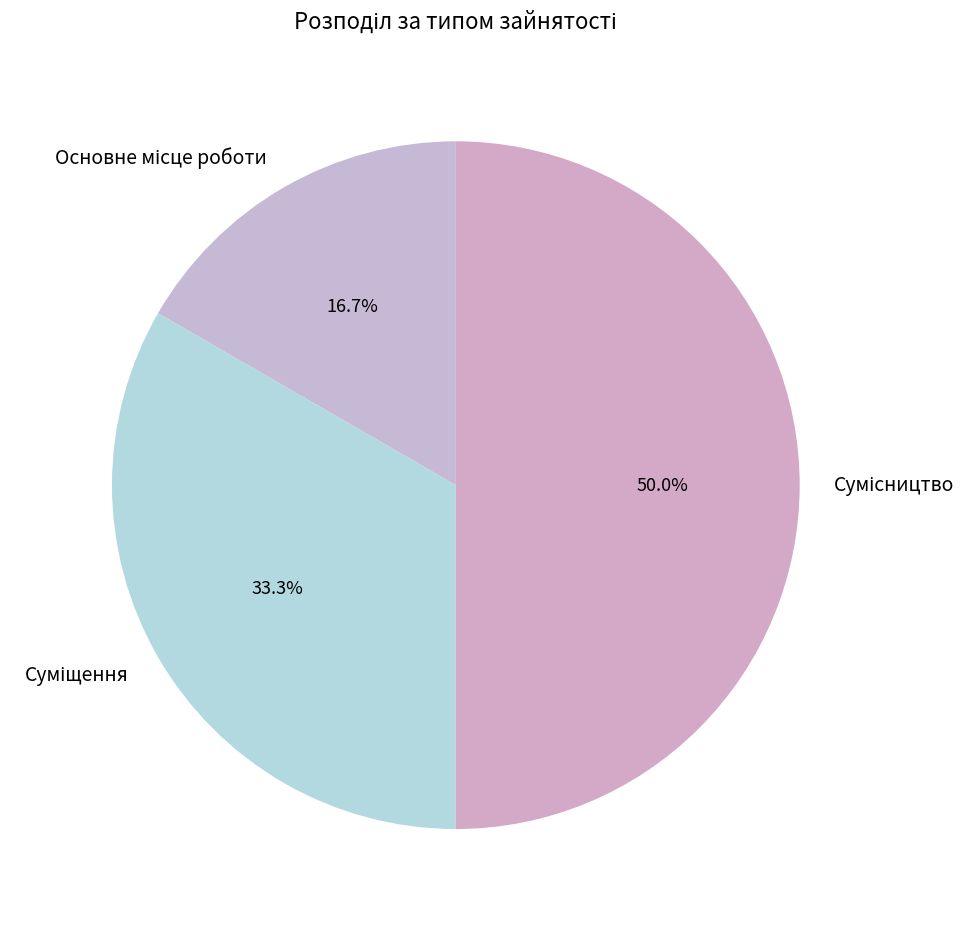

To the nearest percent, what is the combined percentage of Суміщення and Сумісництво?

83%